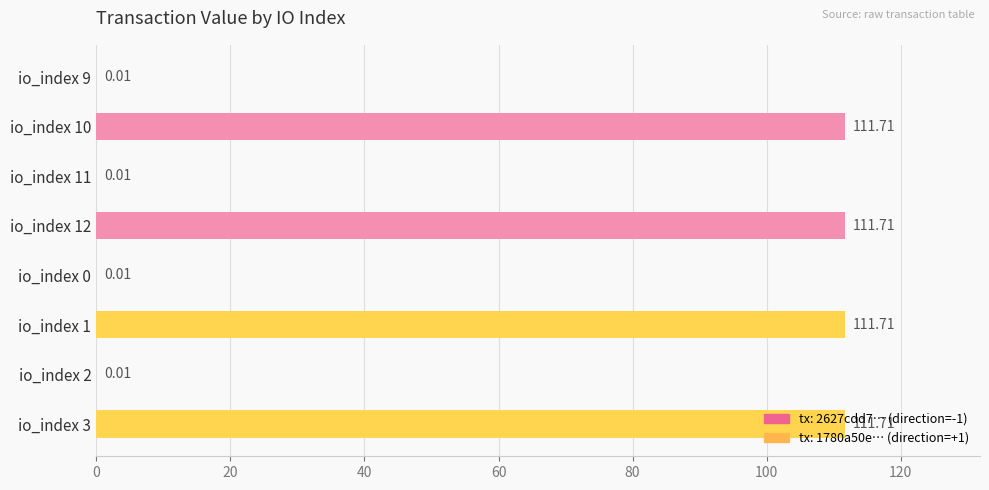

What is the sum of the values at io_index 3 and io_index 0?

111.7